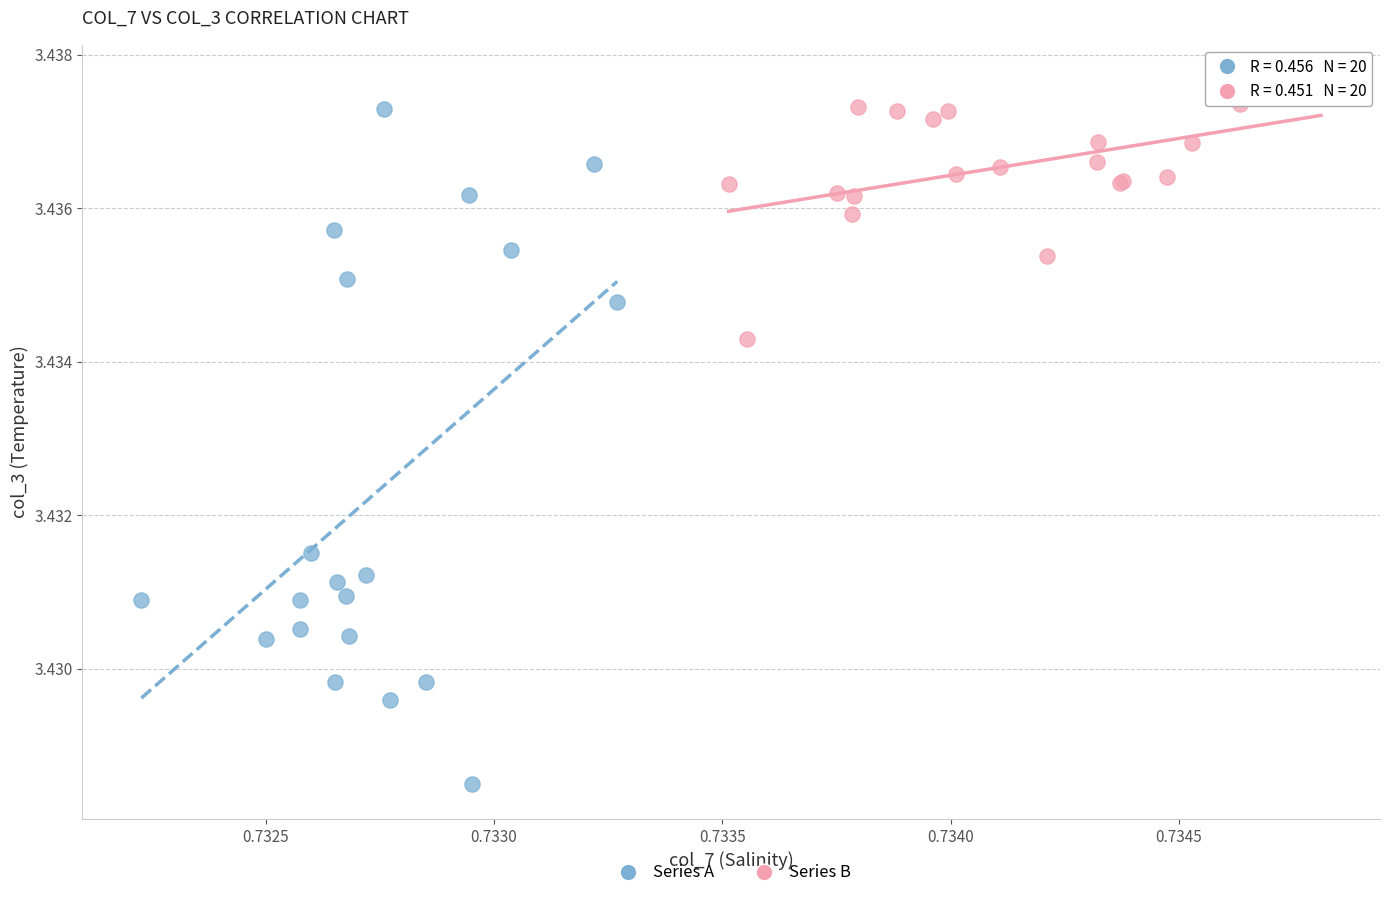

Which series reaches the maximum Y coordinate?

Series B